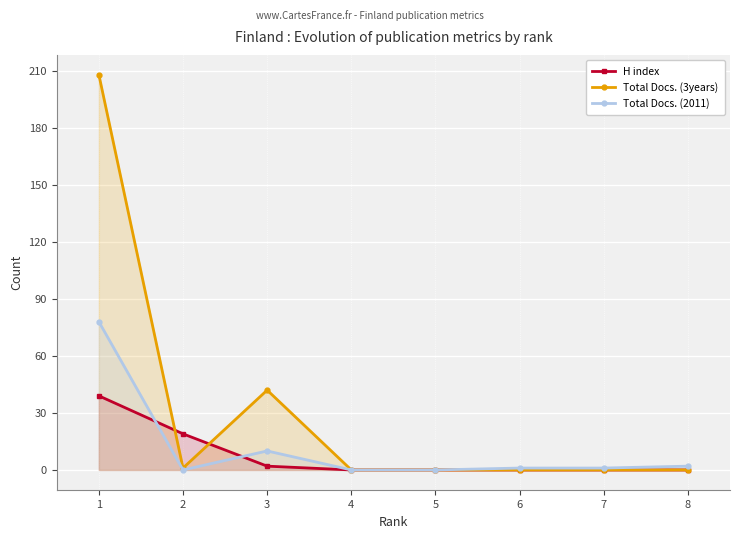

At how many categories does at least one series exceed 11?

3